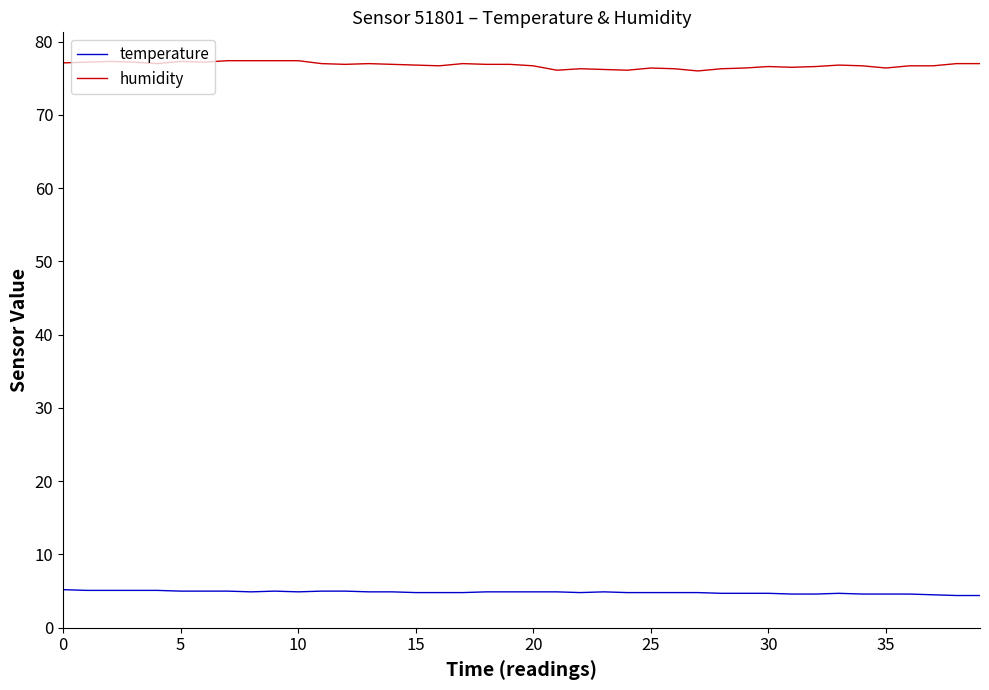

How many distinct data groups are displayed?

2